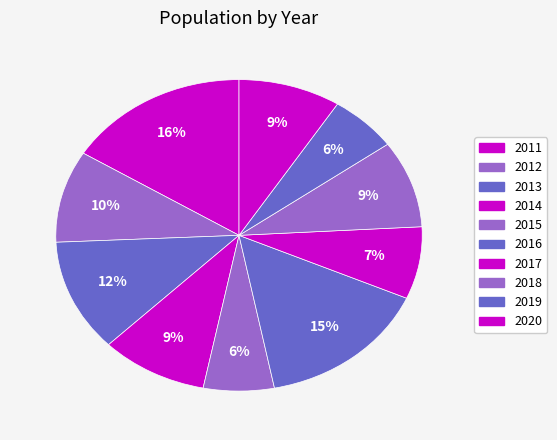

What is the total percentage of 2020 and 2015?

15.3%